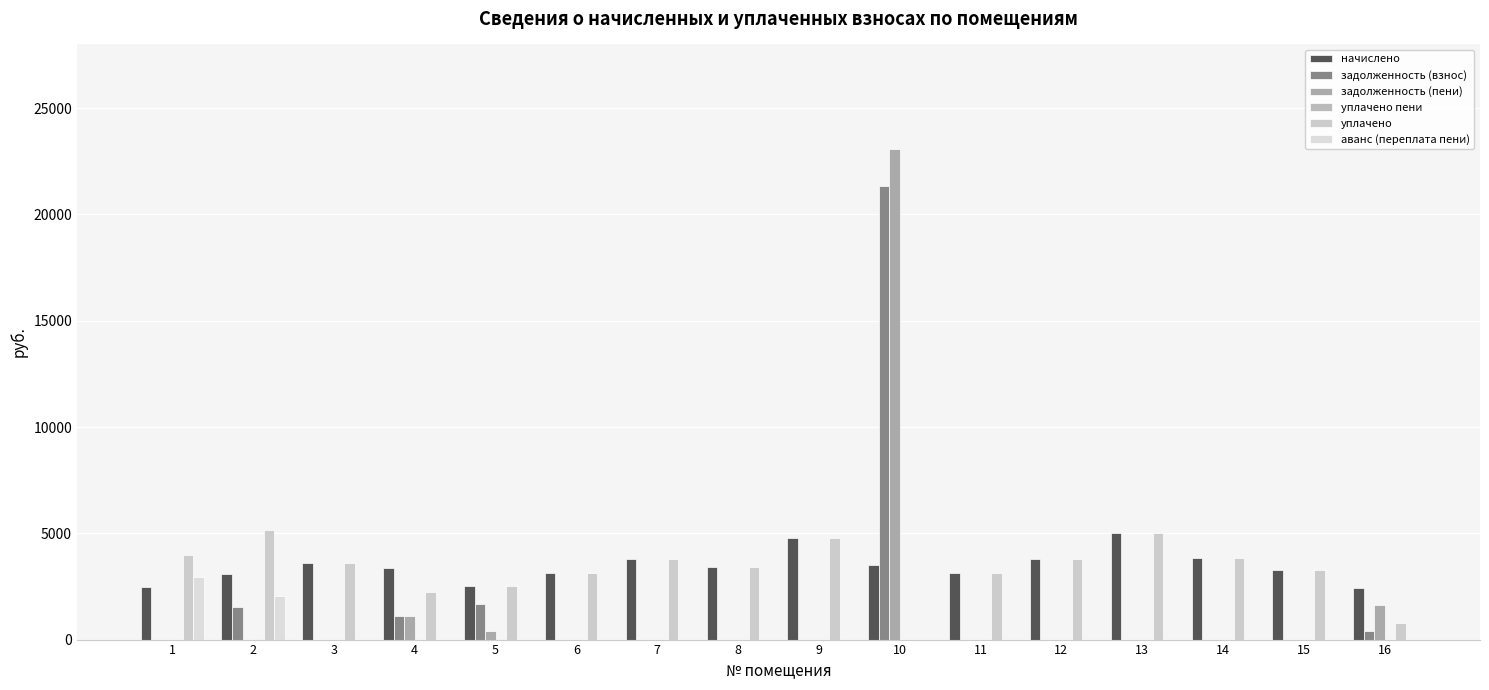

List the series in order of their peak value, lowest first.

уплачено пени, аванс (переплата пени), начислено, уплачено, задолженность (взнос), задолженность (пени)